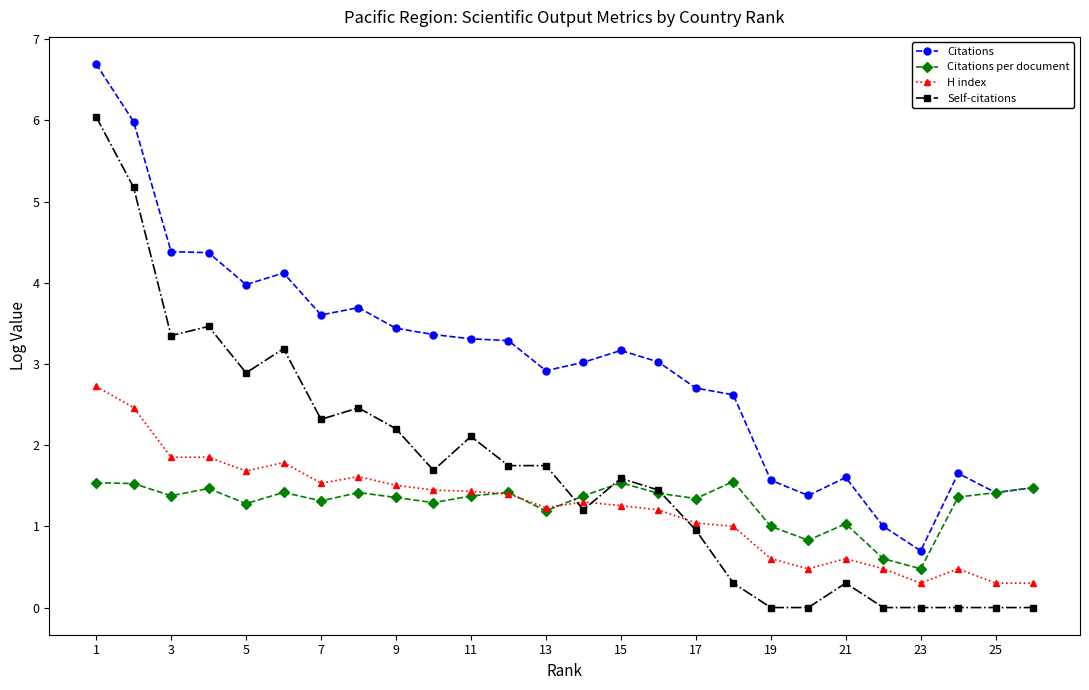

How many data points does each series have?

26